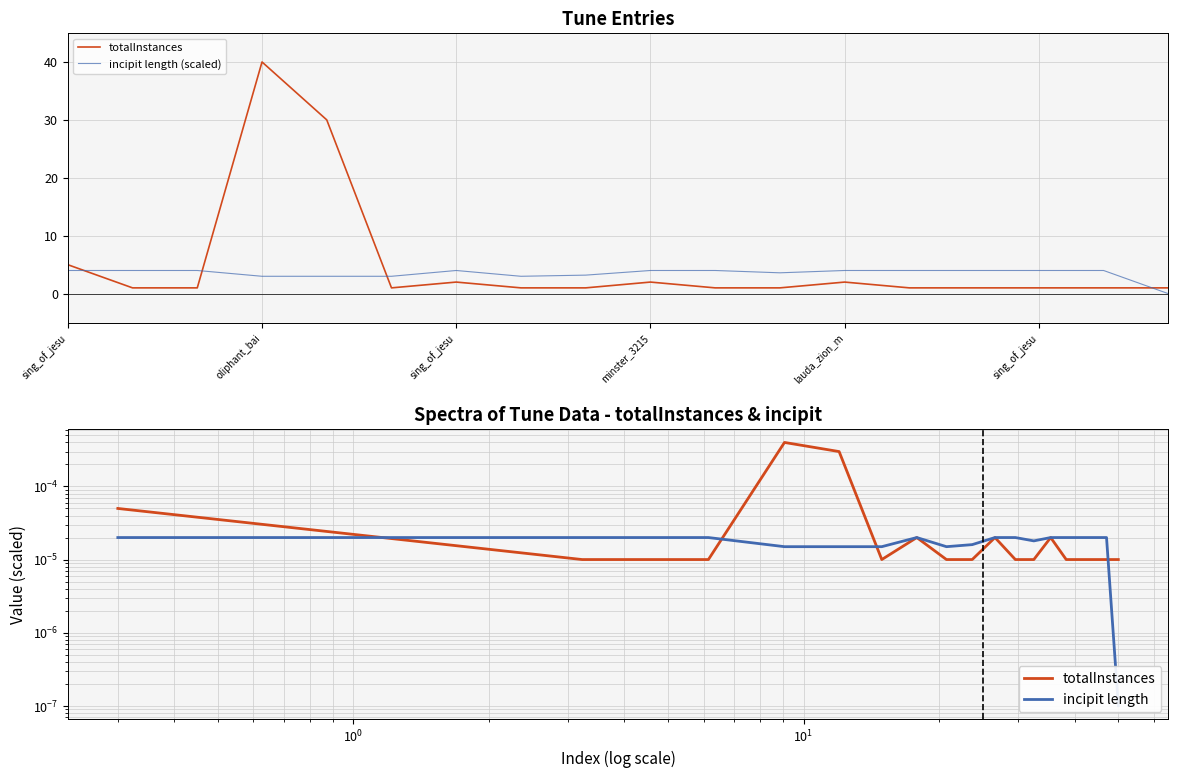

True or false: incipit length (scaled) has more than 1 points higher than both neighbors.

False